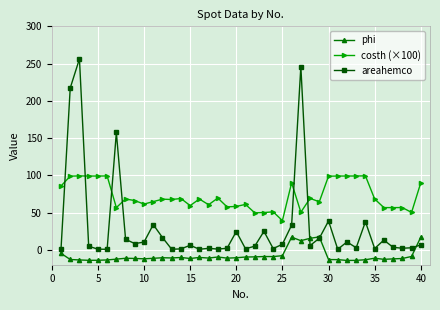

What is the average value of the phi series?

-8.0